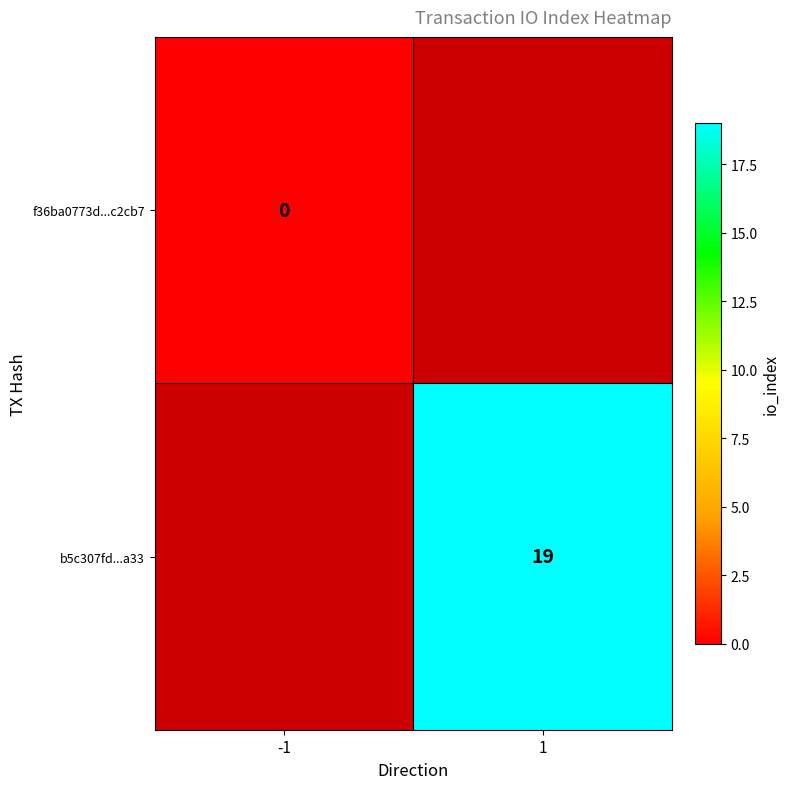

Is the value of f36ba0773d...c2cb7 at -1 greater than the value of b5c307fd...a33 at 1?

No